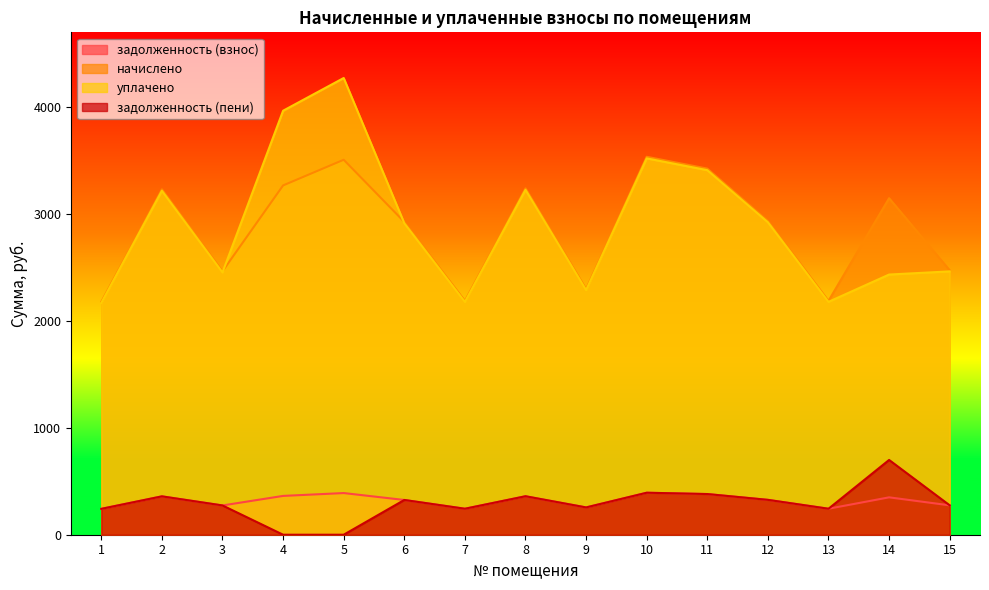

How many interior local valleys does the задолженность (пени) series have?

3